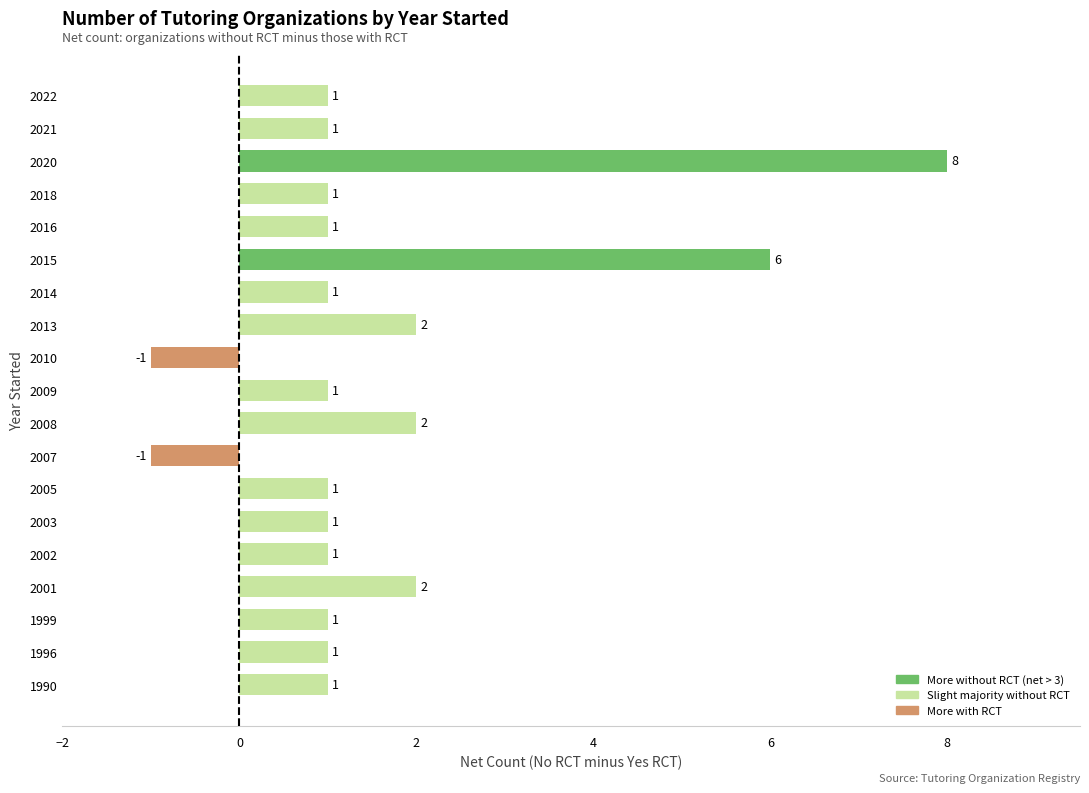

What is the sum of all values?

30